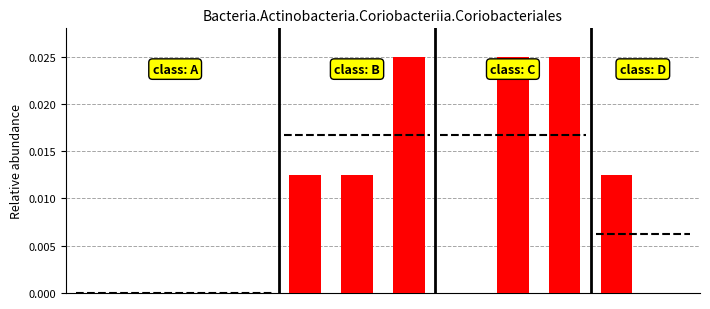

List the labels in order of value, largest first.

6, 8, 9, 4, 5, 10, 0, 1, 2, 3, 7, 11